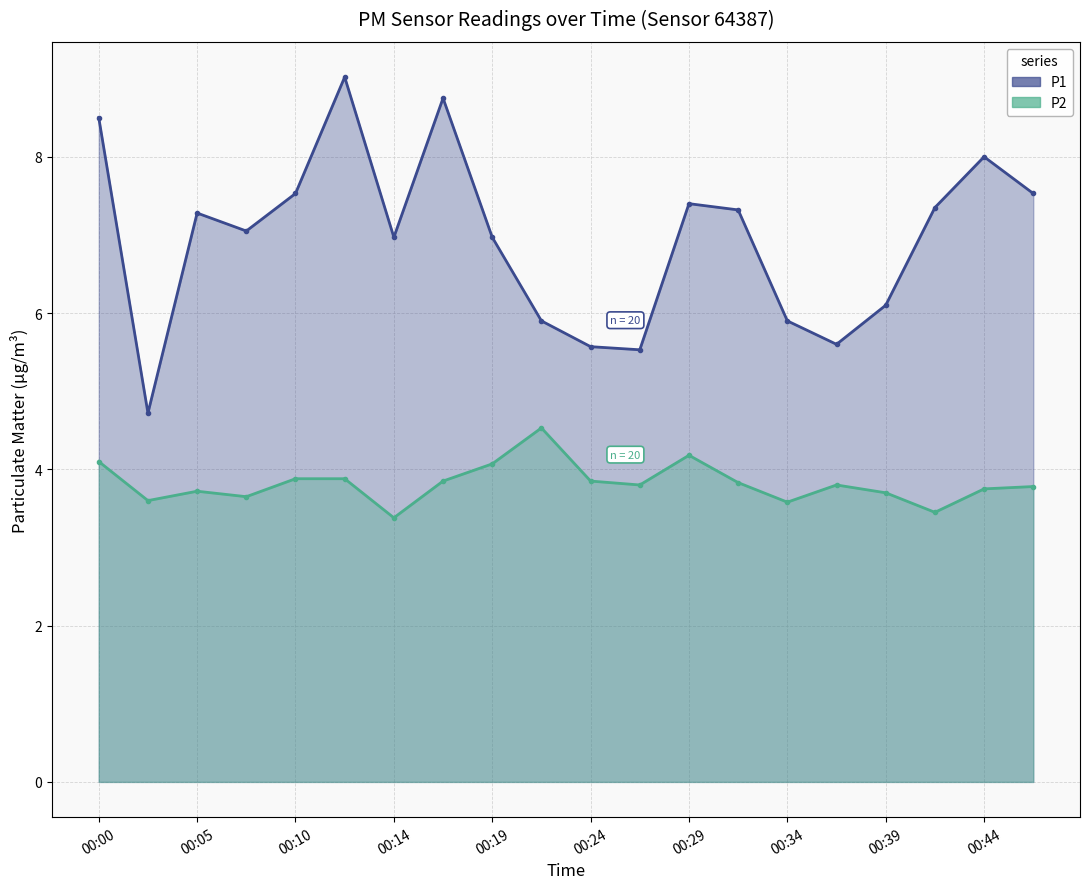

Which category has the lowest value in the P2 series?

00:14